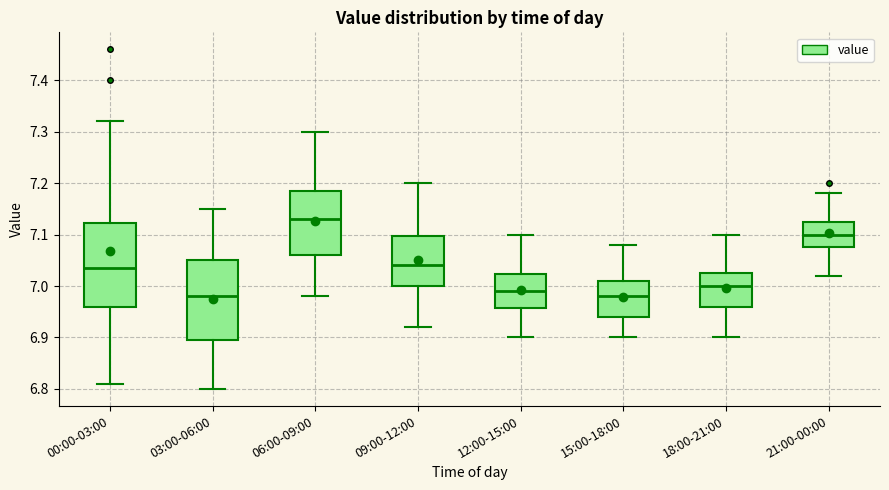

Where is the upper edge of the box for 00:00-03:00 on the y-axis? The values are not printed on the chart, so give them approximately, as read against the axis.

7.12